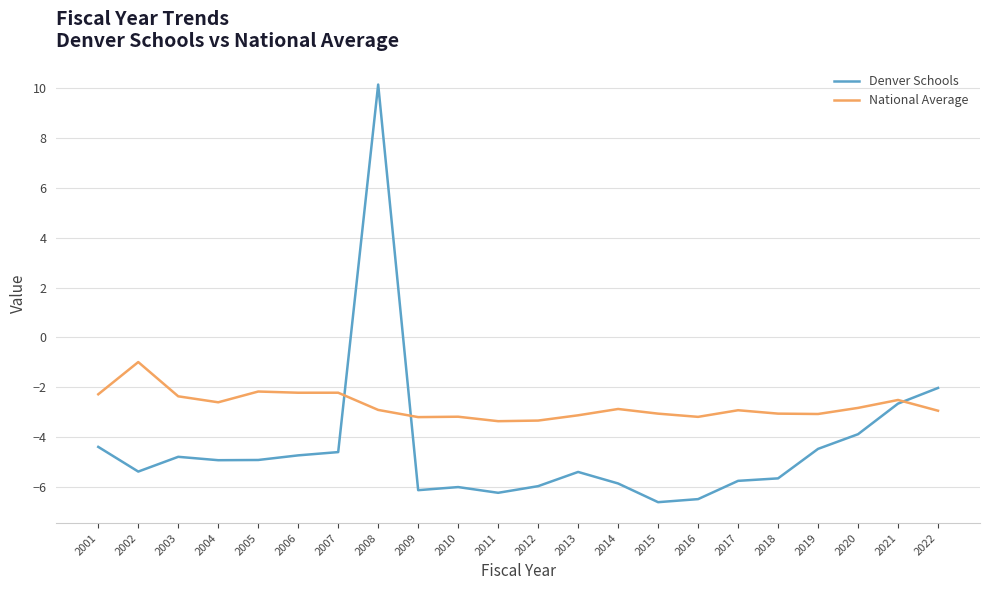

The National Average series shows -4.6 at 2020. True or false?

False